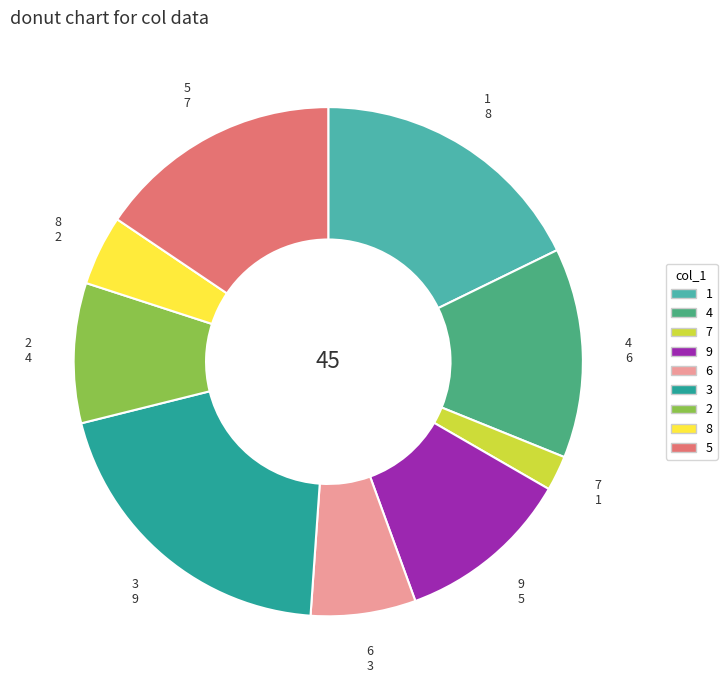

Rank the categories by value from lowest to highest.

7, 8, 6, 2, 9, 4, 5, 1, 3